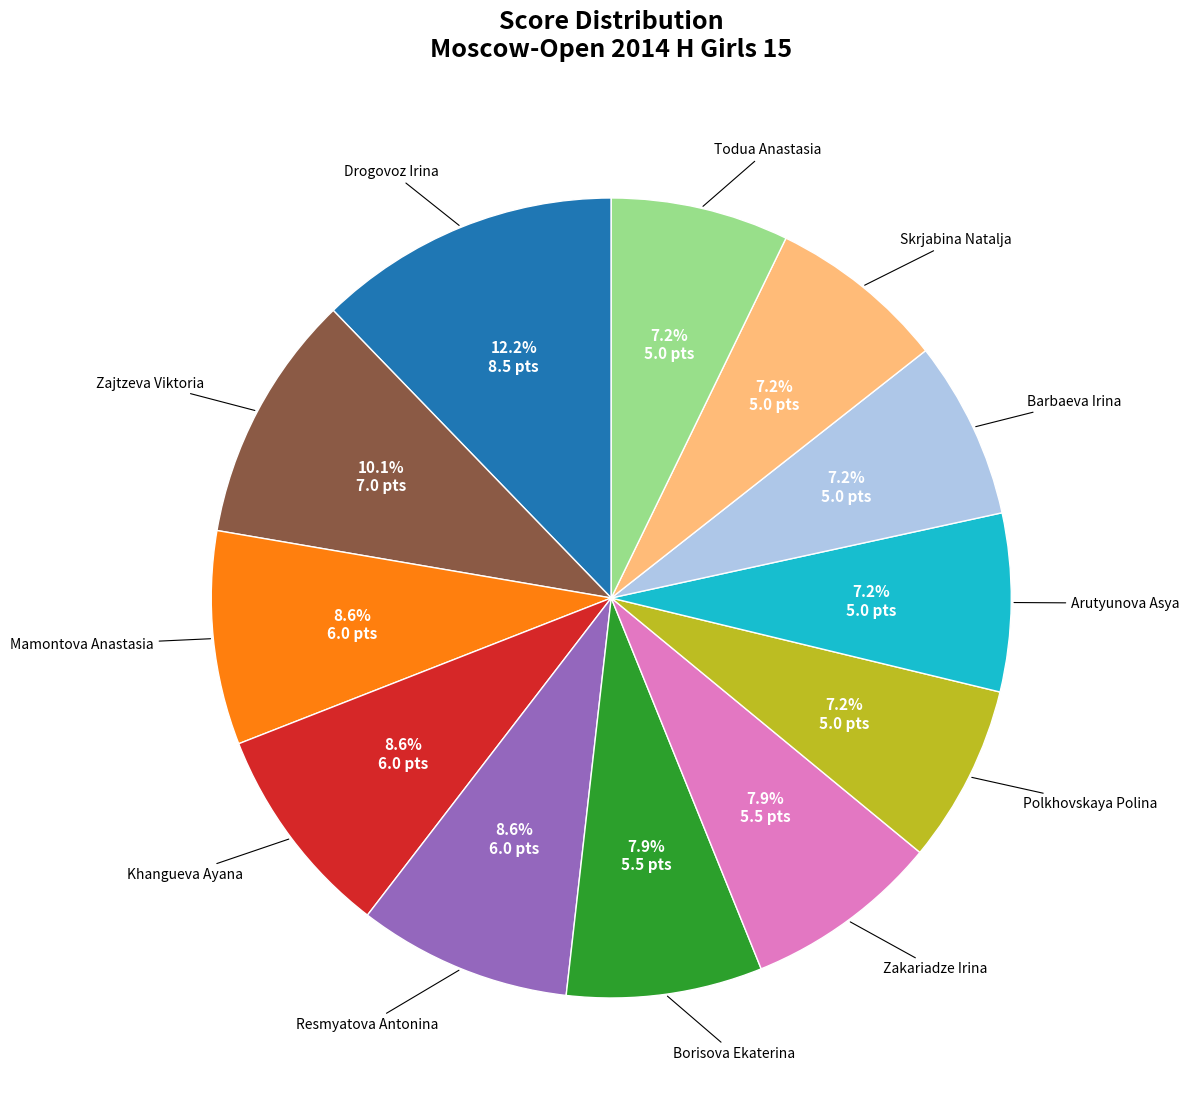

Is there a majority slice in this chart?

No